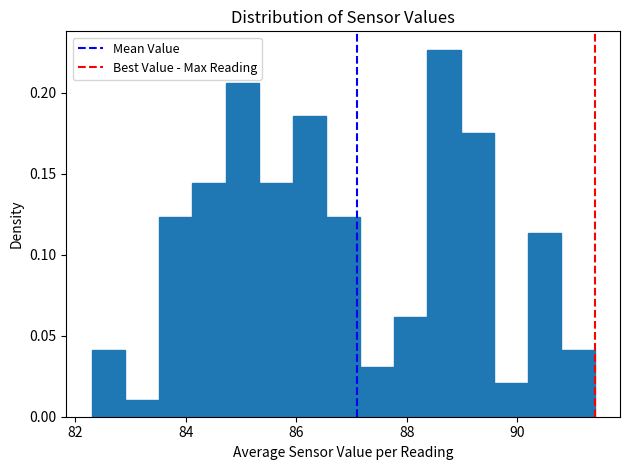

Read against the x-axis, roughly where is the centre of the tallest bar?

88.6